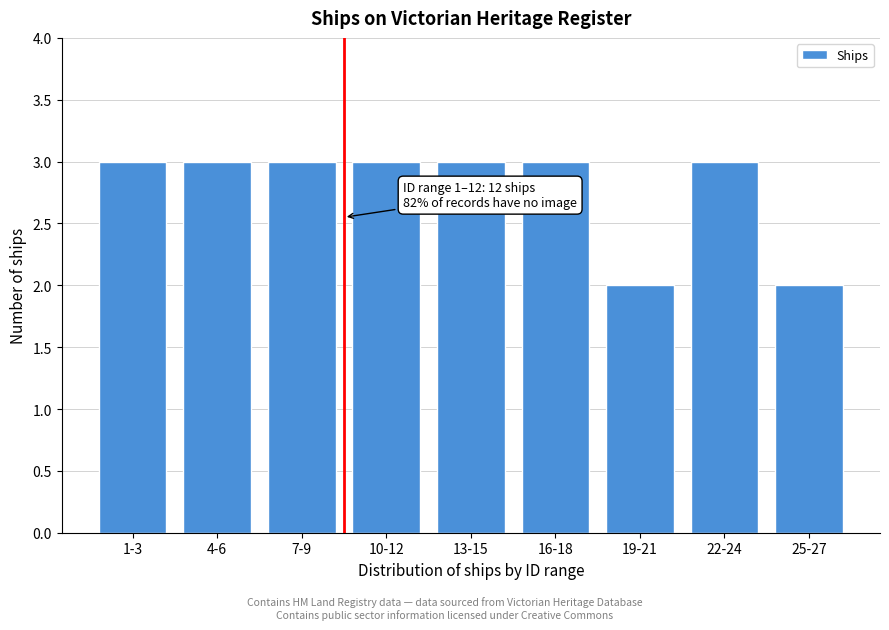

Reading right to left, what are all the values shown in this chart?

25-27=2	22-24=3	19-21=2	16-18=3	13-15=3	10-12=3	7-9=3	4-6=3	1-3=3